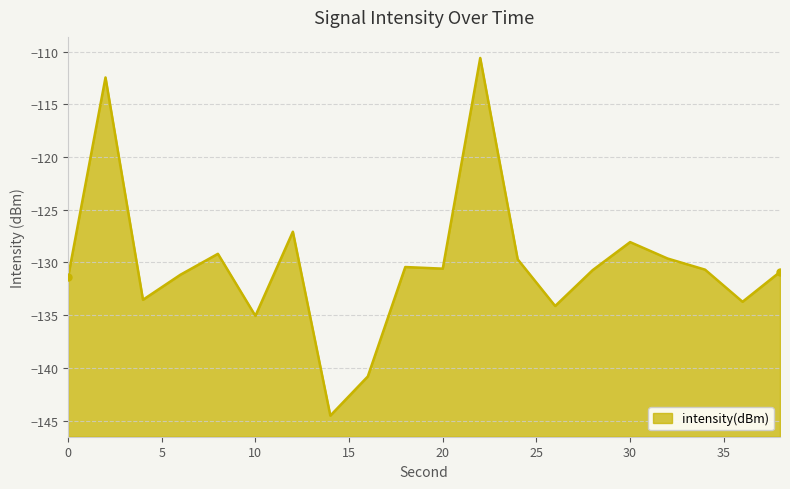

Does the chart have visible grid lines?

Yes